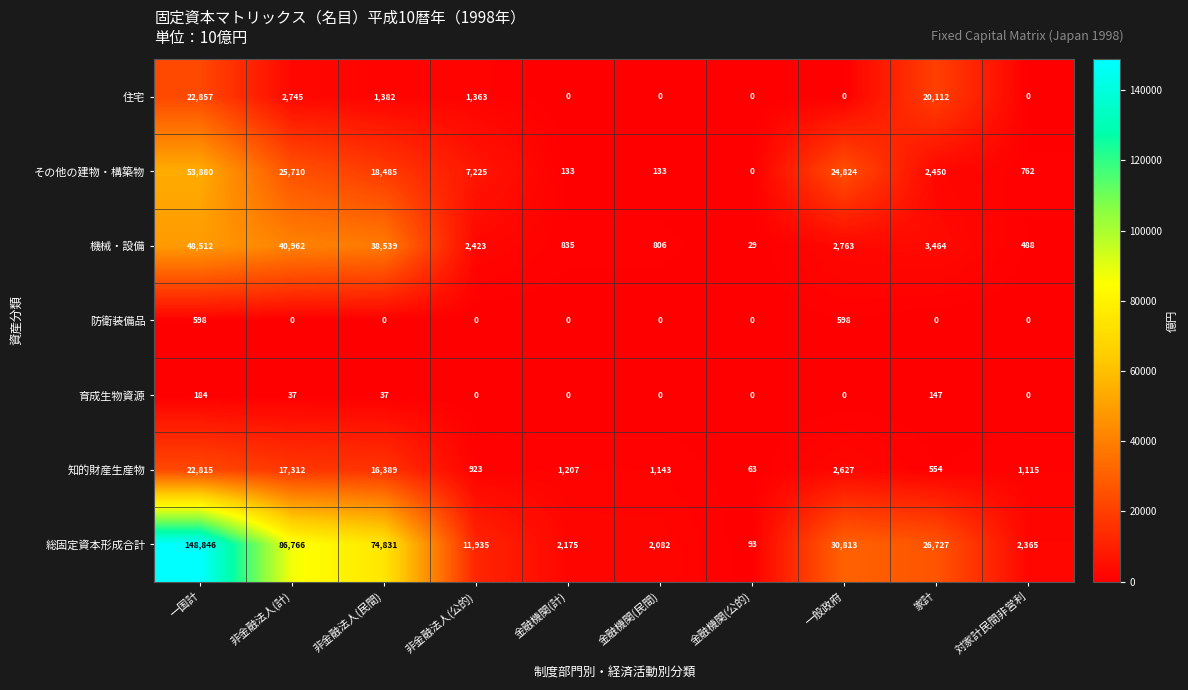

Where is 総固定資本形成合計 nearest to the value 74469?

非金融法人(民間)